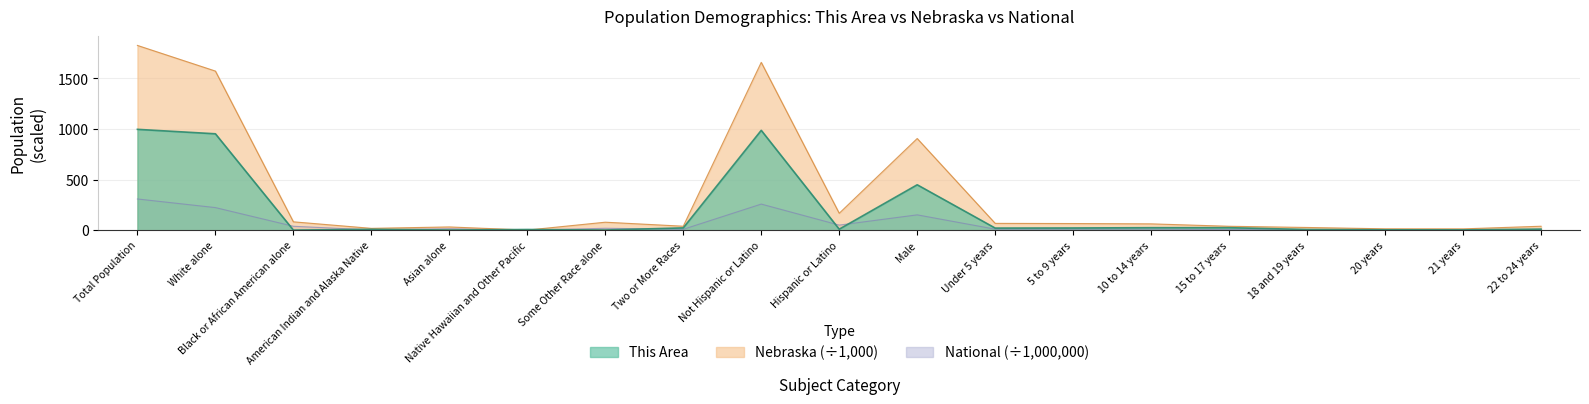

Which has a higher value, Some Other Race alone or Native Hawaiian and Other Pacific?

Native Hawaiian and Other Pacific